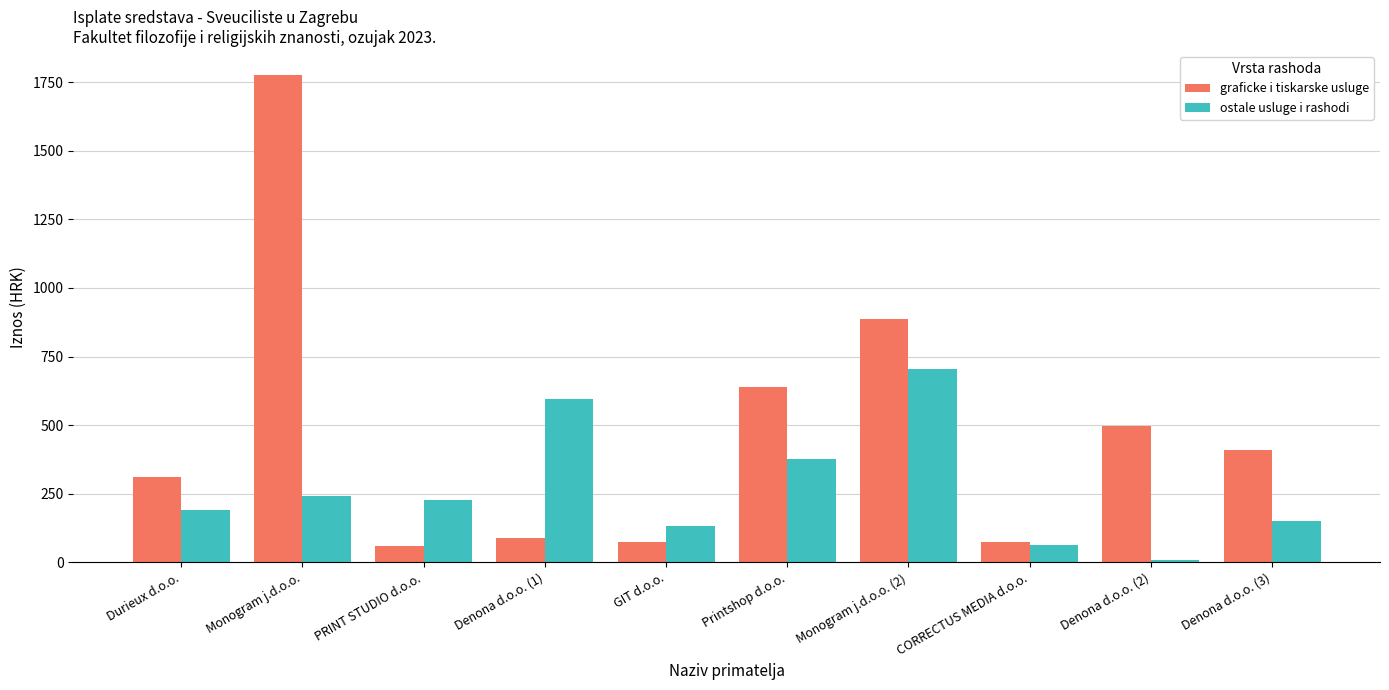

At which label is ostale usluge i rashodi closest to 357?

Printshop d.o.o.